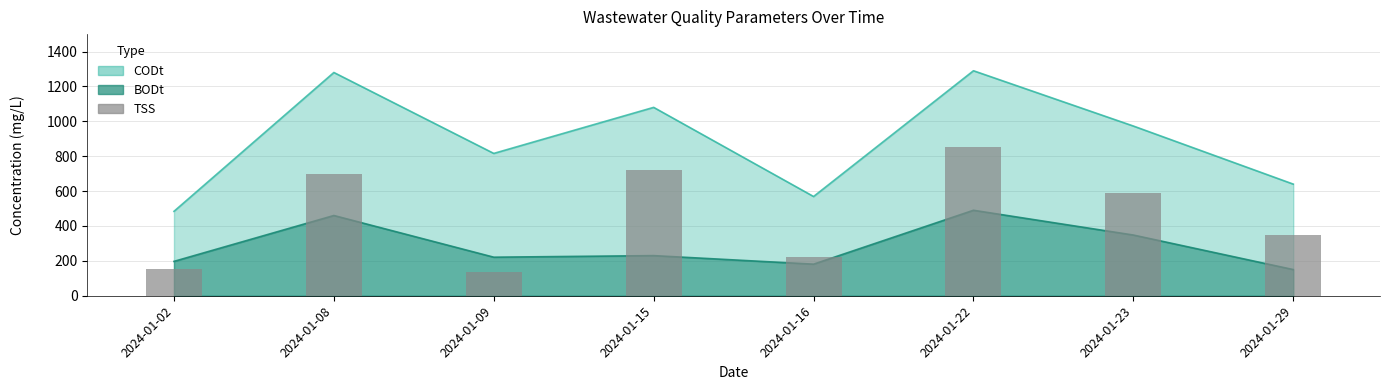

Which category has the highest value across all series?

2024-01-22